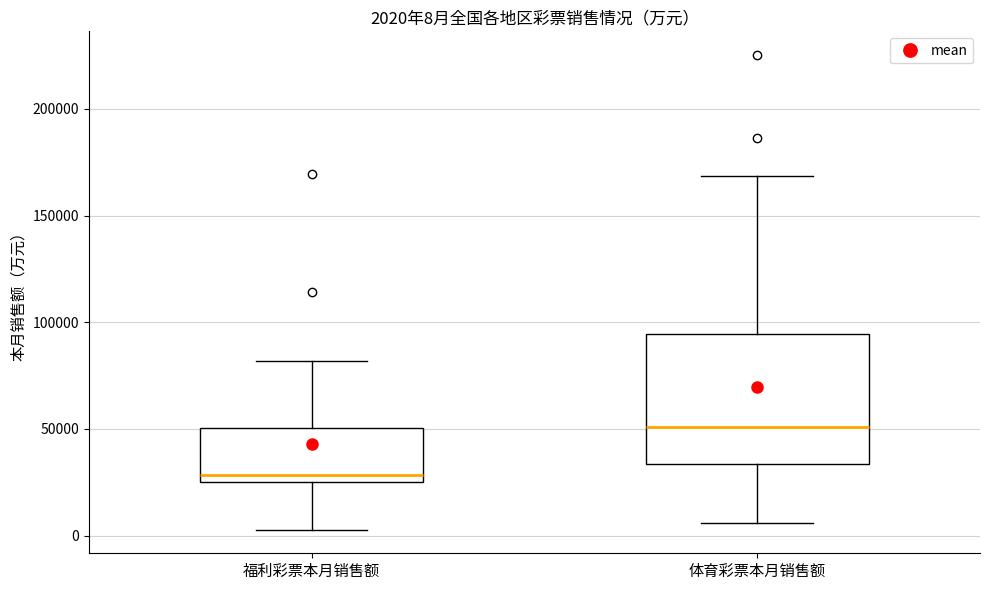

Which box is the tallest, from its lower edge to its upper edge?

体育彩票本月销售额